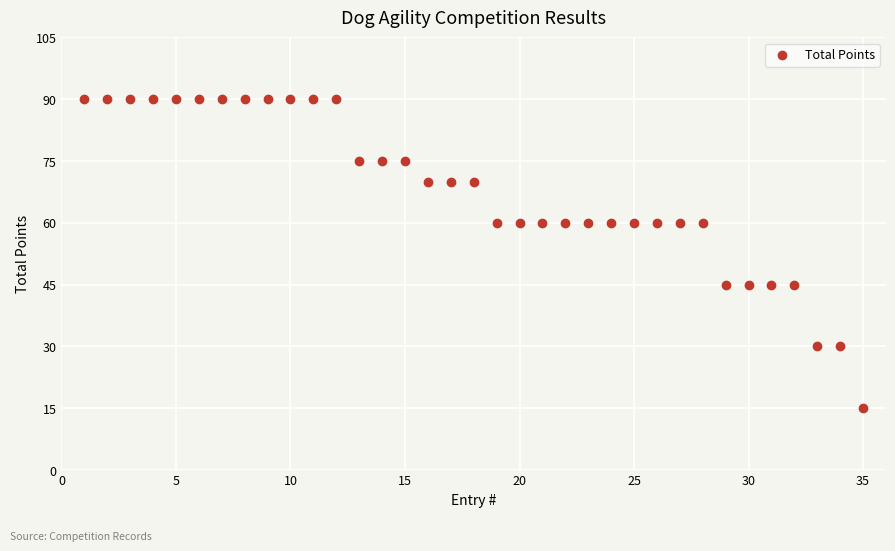

What is the range of X values (max minus min)?

34